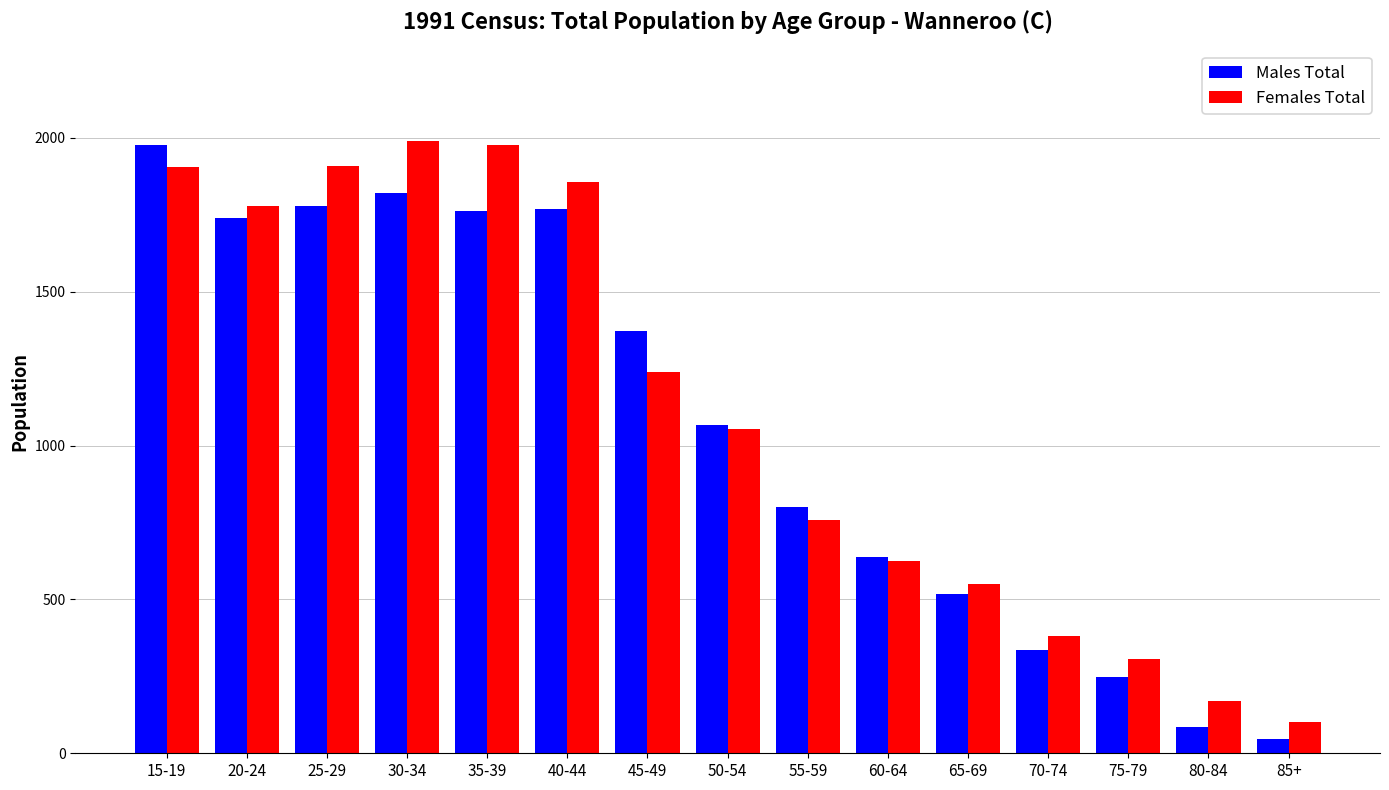

What is the difference between the second highest and second lowest values in the Males Total series?

1735